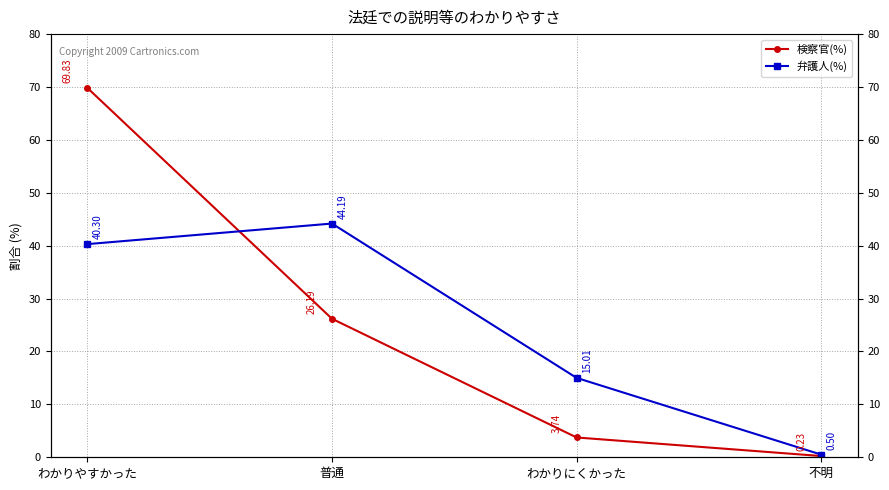

At which label does 検察官(%) reach its minimum?

不明